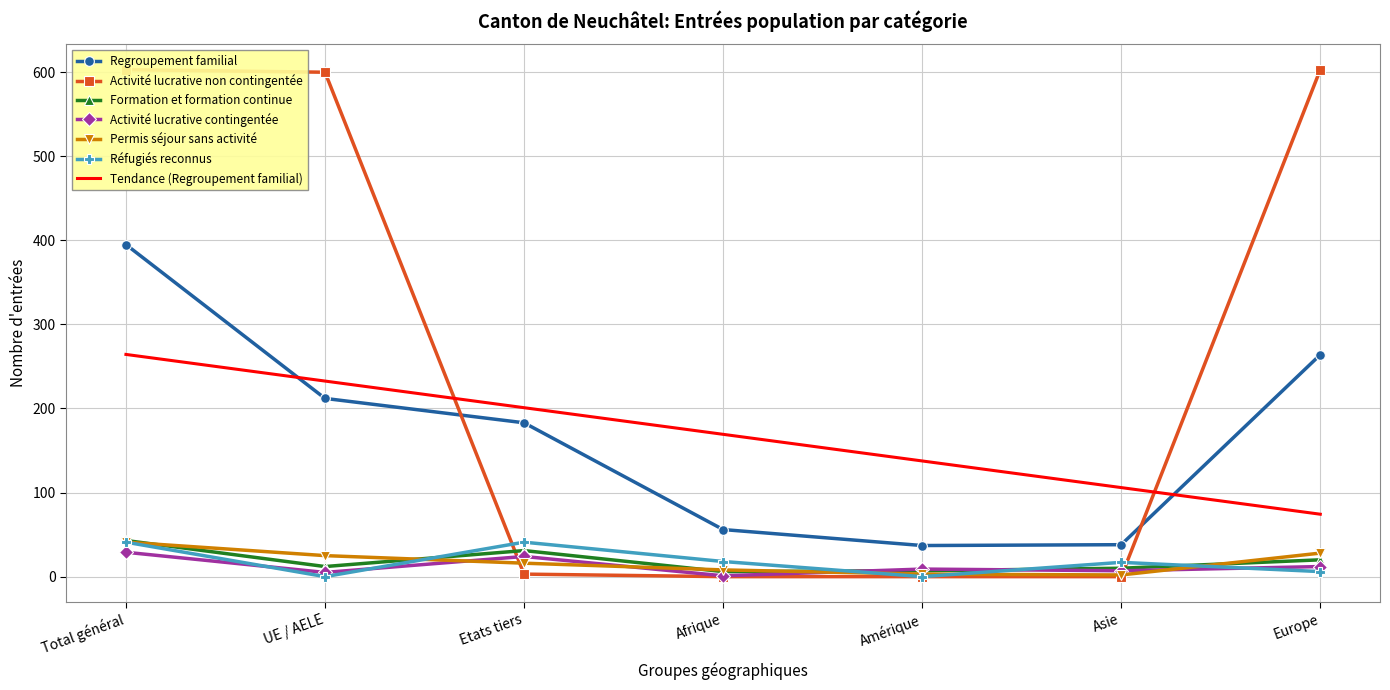

True or false: Réfugiés reconnus and Regroupement familial intersect in this chart.

False